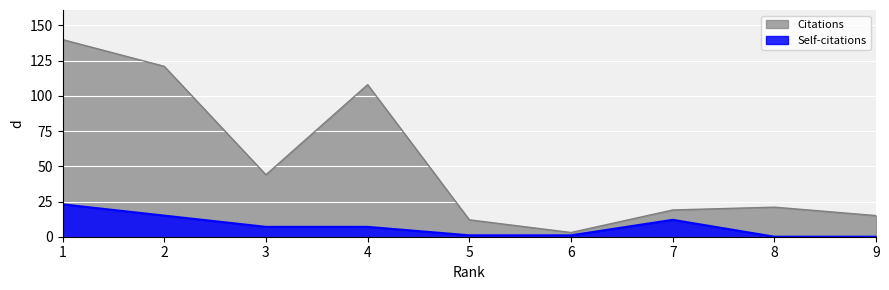

At which label is Self-citations closest to 11?

7